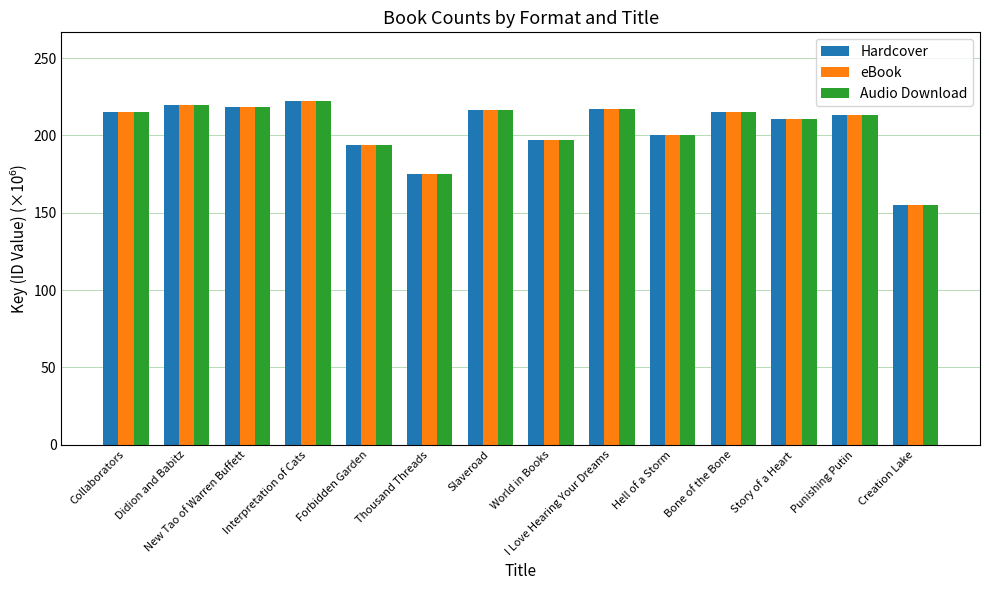

What is the label of the 4th bar from the right?

Bone of the Bone